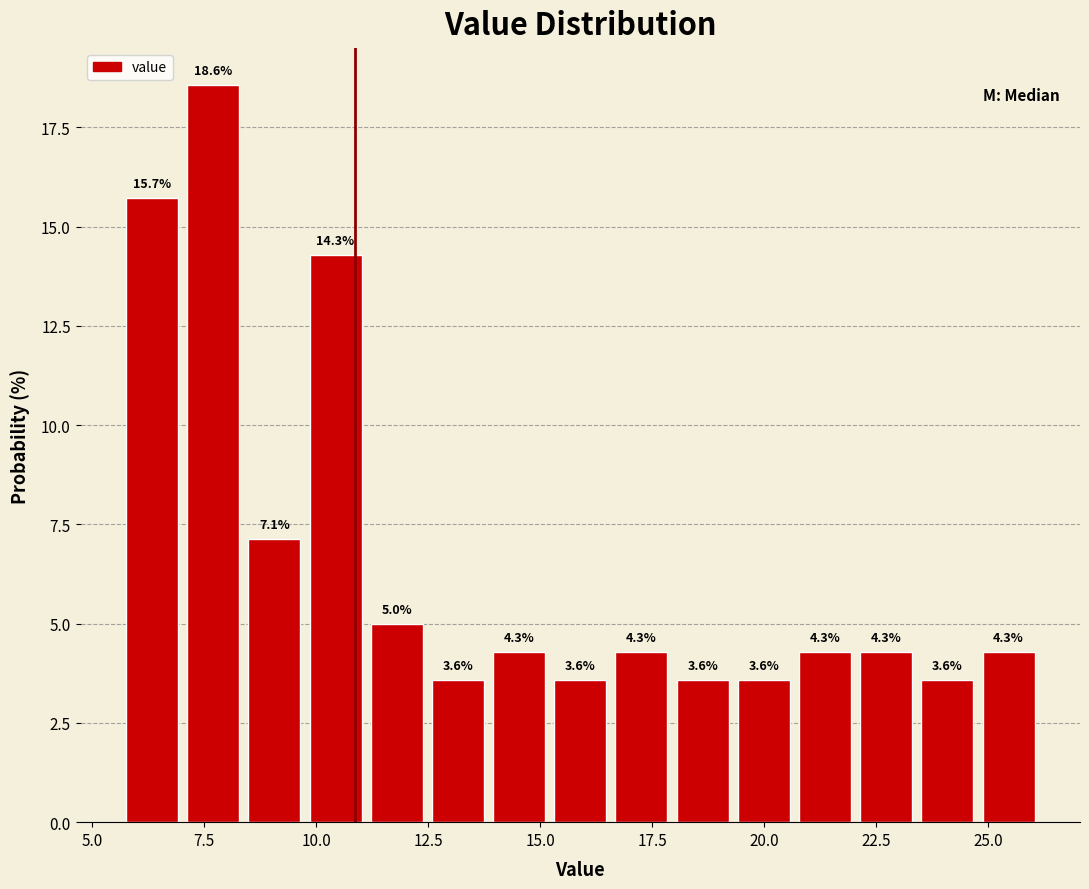

Read against the x-axis, roughly where is the centre of the tallest bar?

7.5